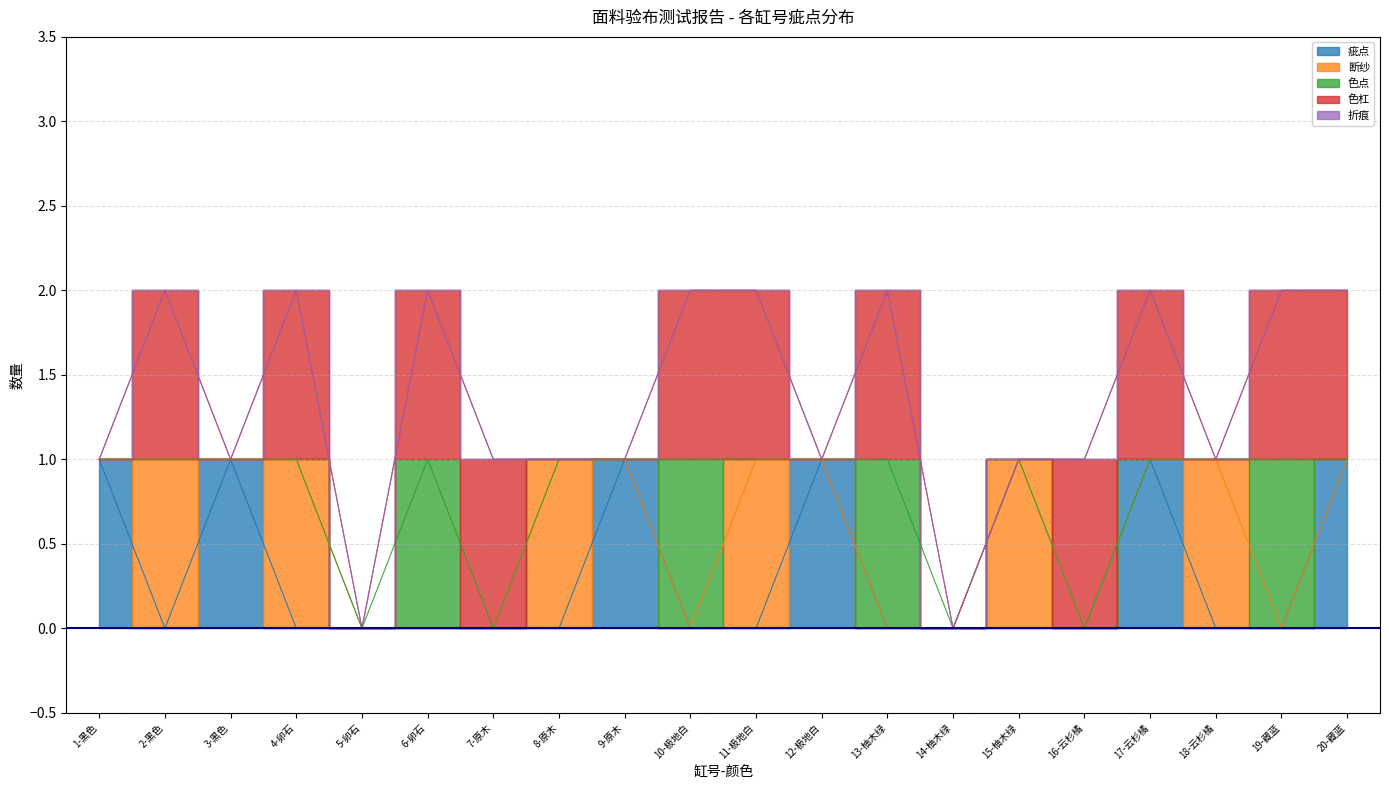

Where is the first local minimum for 断纱?

3-黑色